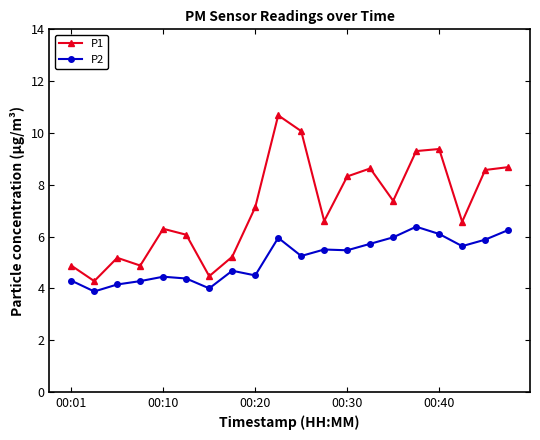

What is the value of the P2 point at the 19th from the left?

5.9